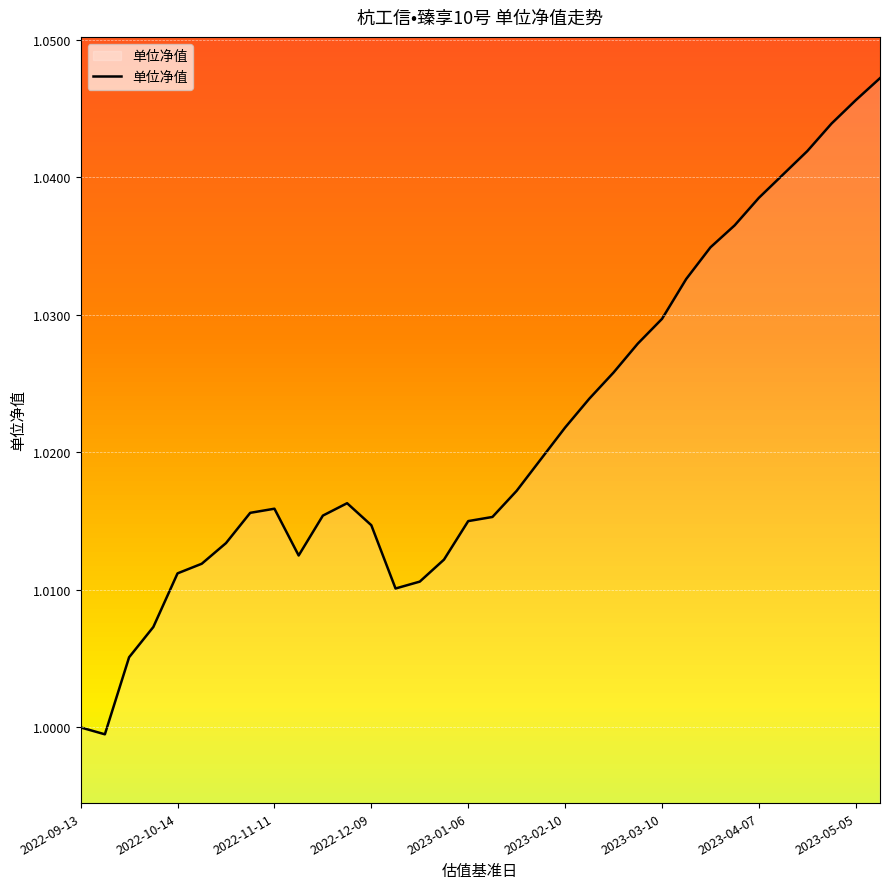

How many lines are shown in the chart?

1